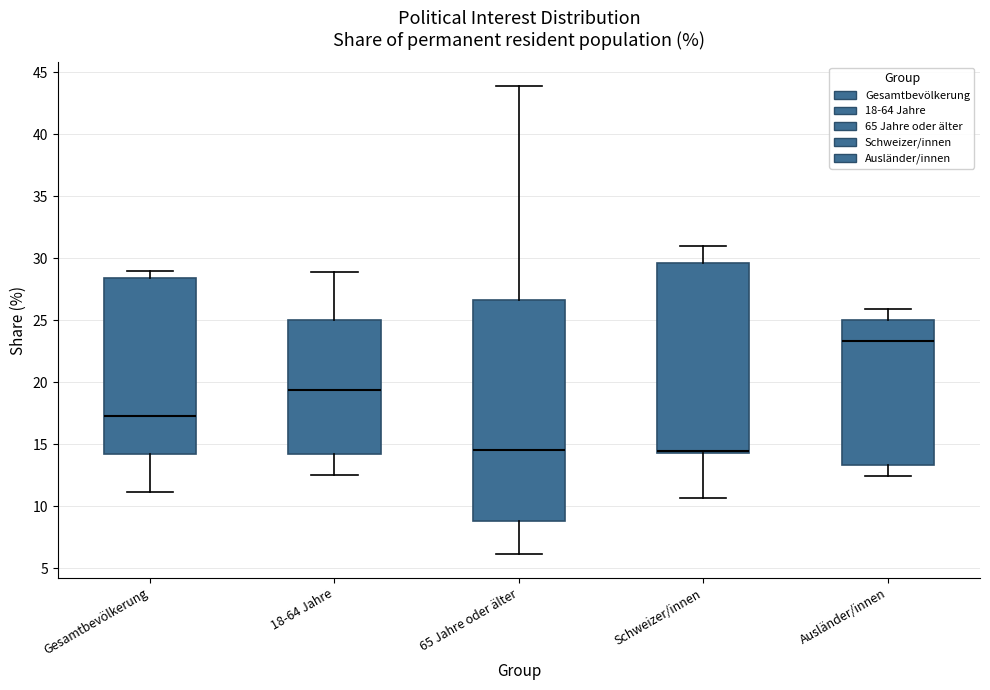

Reading left to right, read every box against the y-axis: the position of its median line, the range the box covers, and the ends of its whiskers. The values are not printed on the chart, so give them approximately, as read against the axis.

Gesamtbevölkerung: median 17.5, box 14.0 to 28.5, whiskers 11.0 to 29.0
18-64 Jahre: median 19.5, box 14.0 to 25.0, whiskers 12.5 to 29.0
65 Jahre oder älter: median 14.5, box 9.0 to 26.5, whiskers 6.0 to 44.0
Schweizer/innen: median 14.5 (just above the box's lower edge), box 14.5 to 29.5, whiskers 10.5 to 31.0
Ausländer/innen: median 23.5, box 13.5 to 25.0, whiskers 12.5 to 26.0